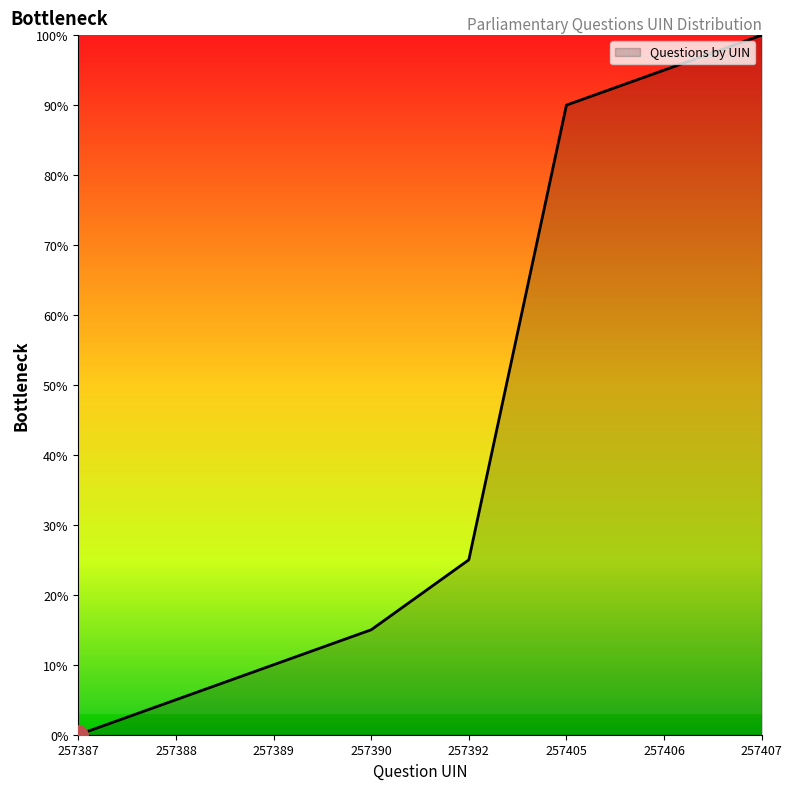

What is the greatest value displayed?

100